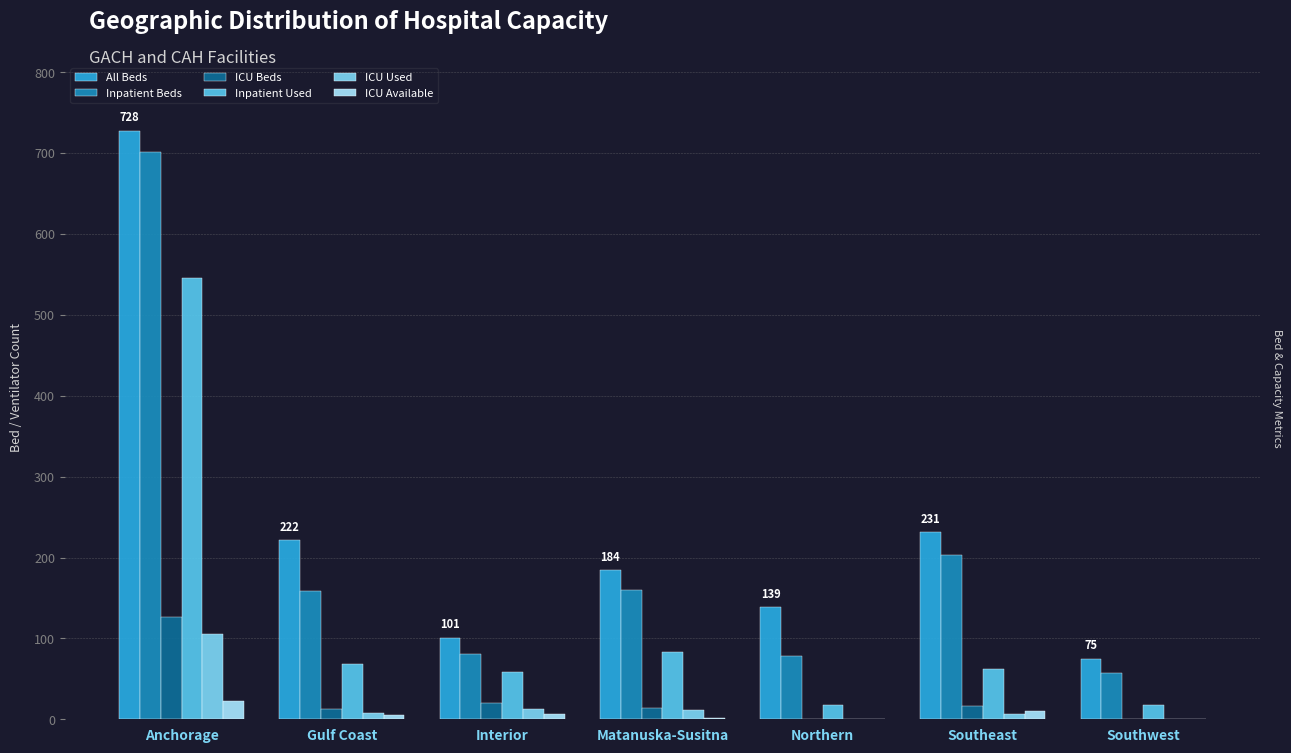

Which series has the largest total across all categories?

All Beds